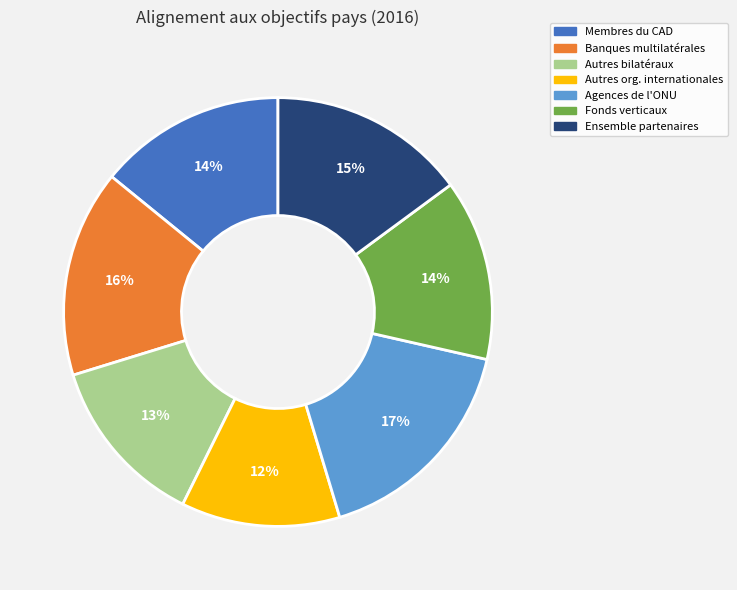

How many segments does this pie chart have?

7